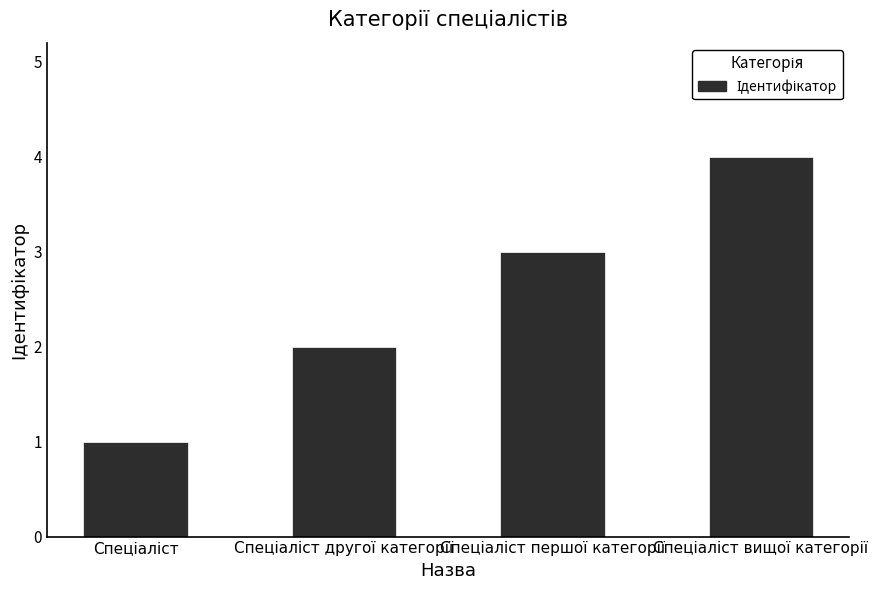

Are the bars horizontal?

No